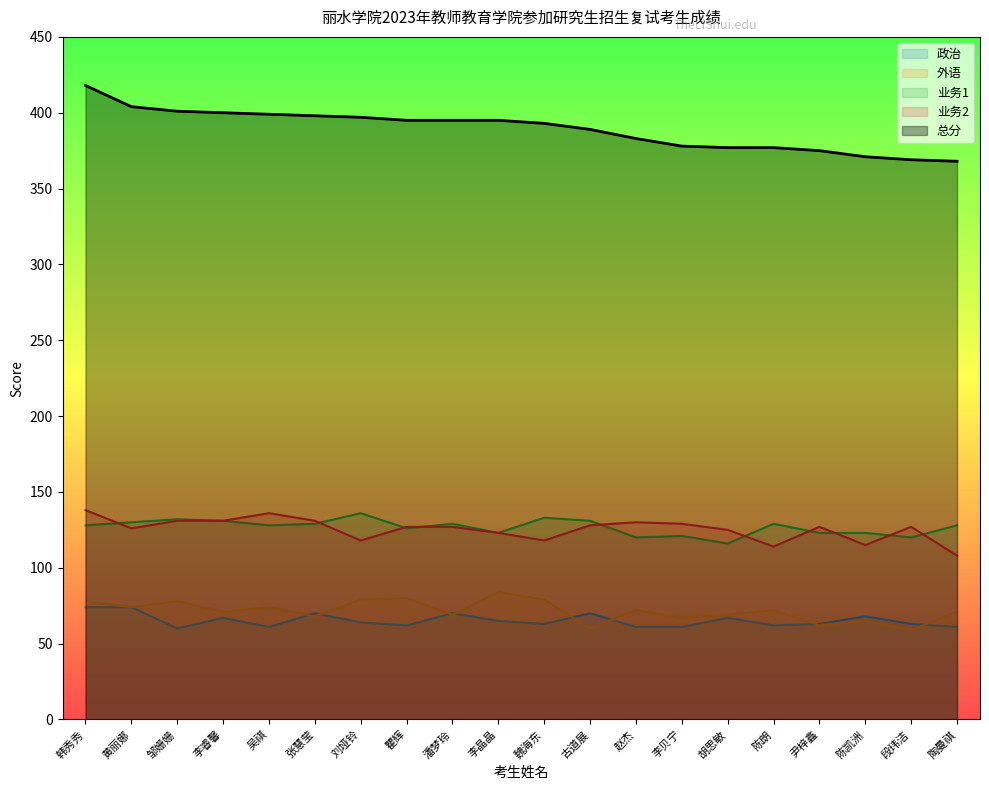

What is the sum of all 政治 values?

1306